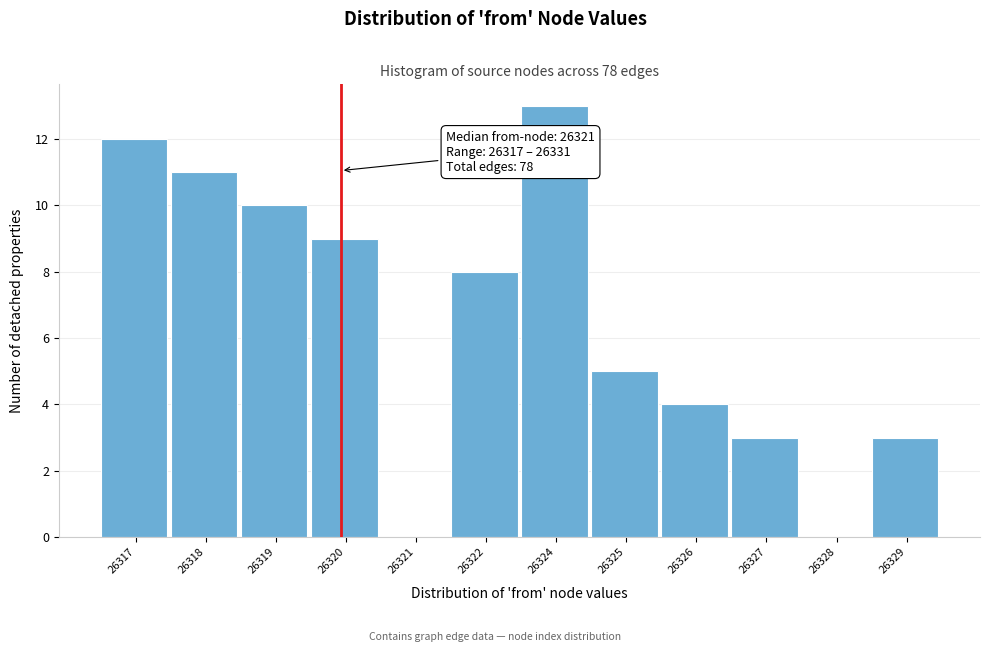

Reading left to right, what are all the values shown in this chart?

26317=12	26318=11	26319=10	26320=9	26321=0	26322=8	26324=13	26325=5	26326=4	26327=3	26328=0	26329=3